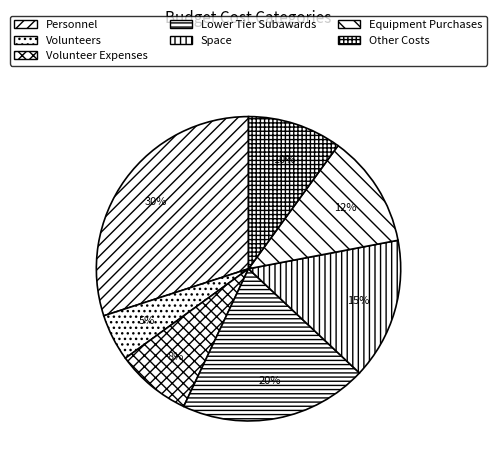

How many slices are in this pie chart?

7